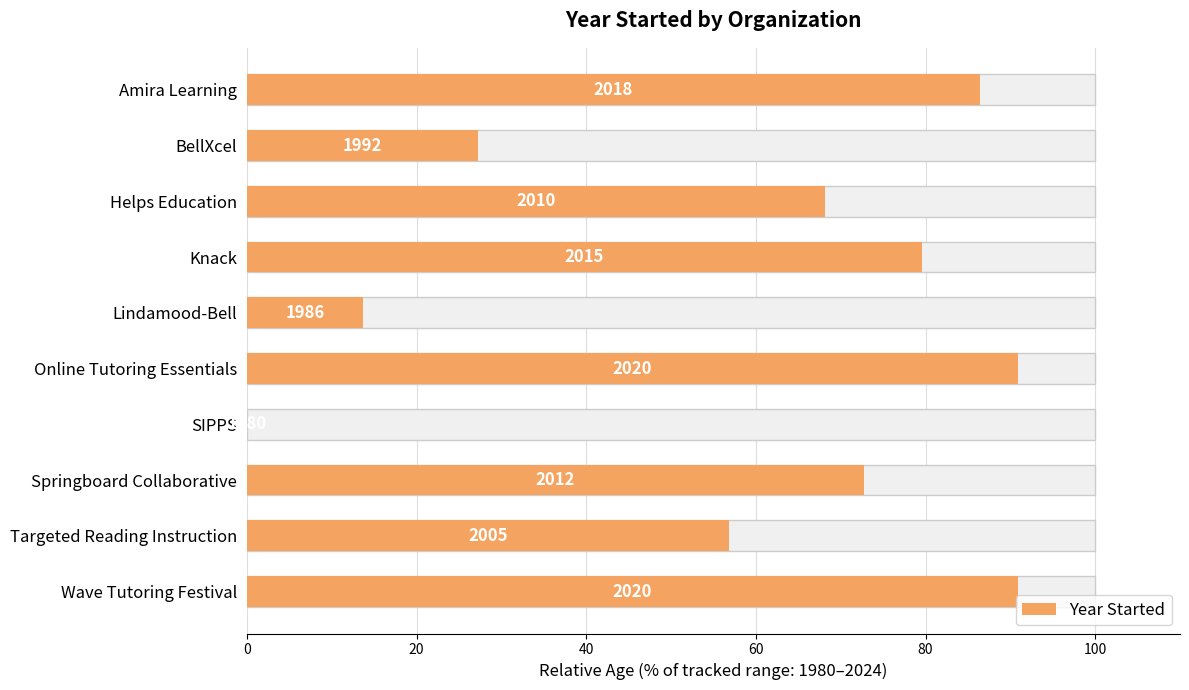

Is it true that the value at Targeted Reading Instruction is 17.9?

False